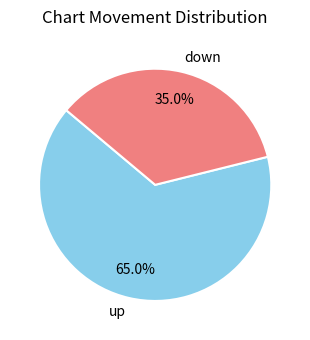

How many slices are in this pie chart?

2